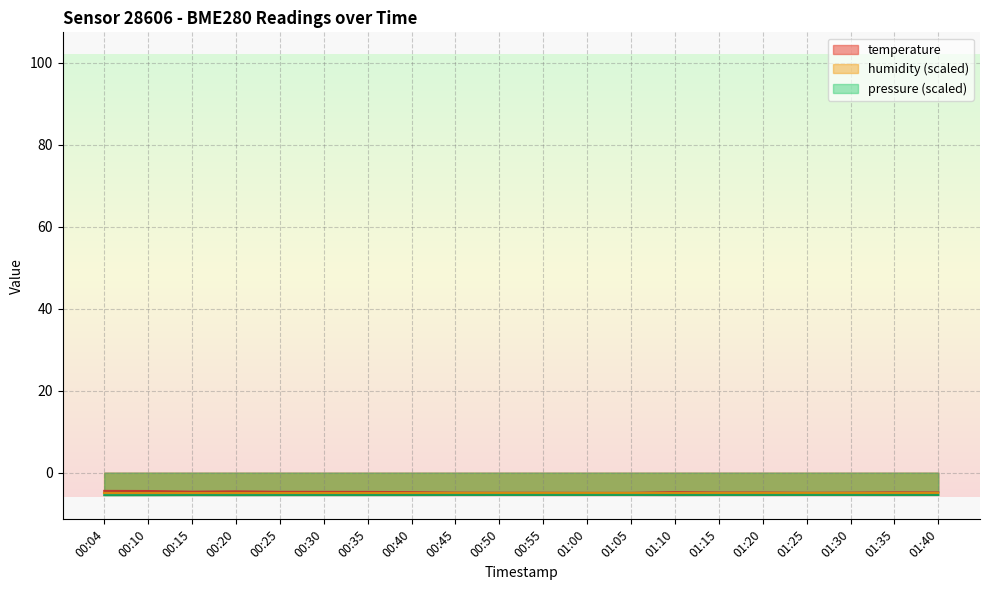

True or false: temperature and pressure intersect in this chart.

False